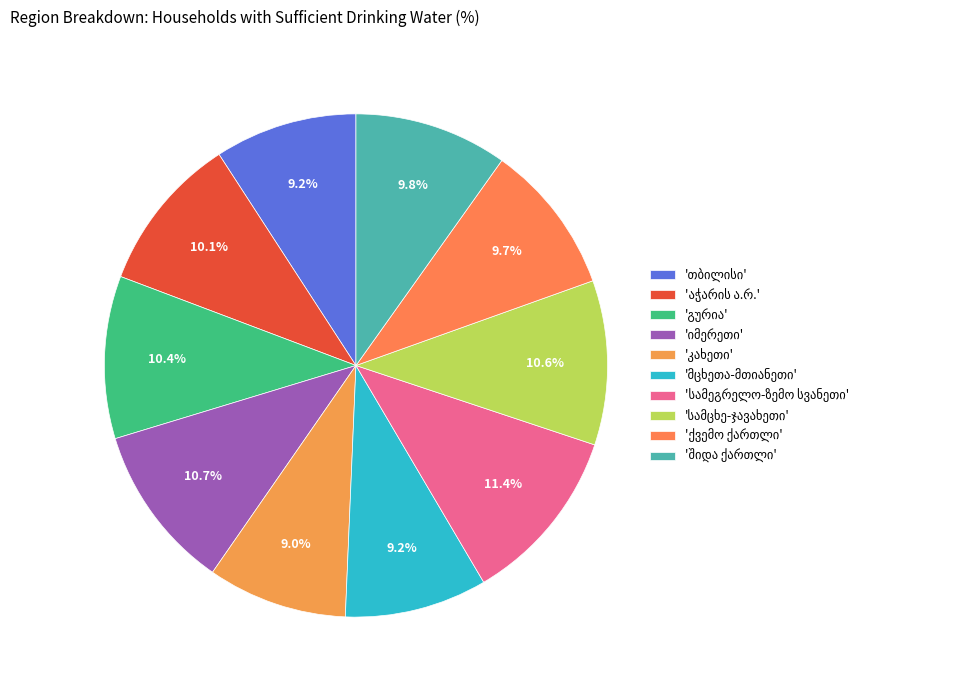

How many slices are in this pie chart?

10